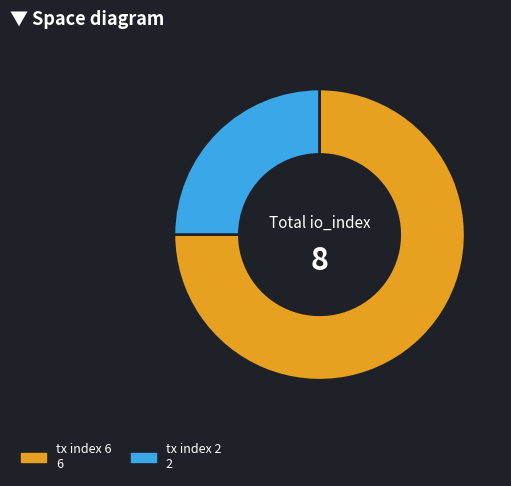

Is there any slice that represents more than half of the pie?

Yes